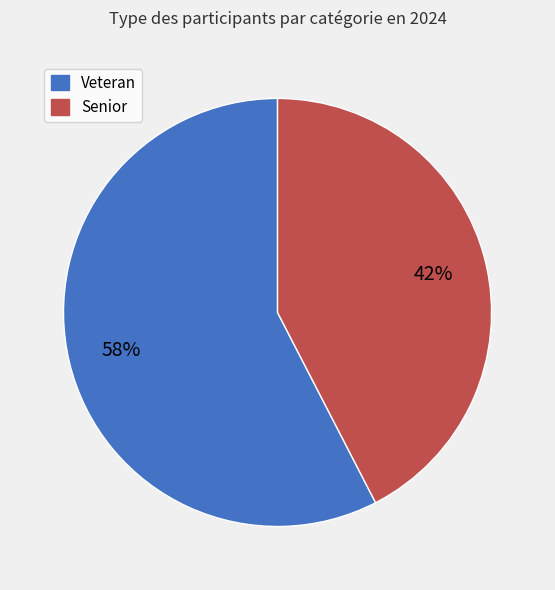

Count the number of slices in the pie.

2